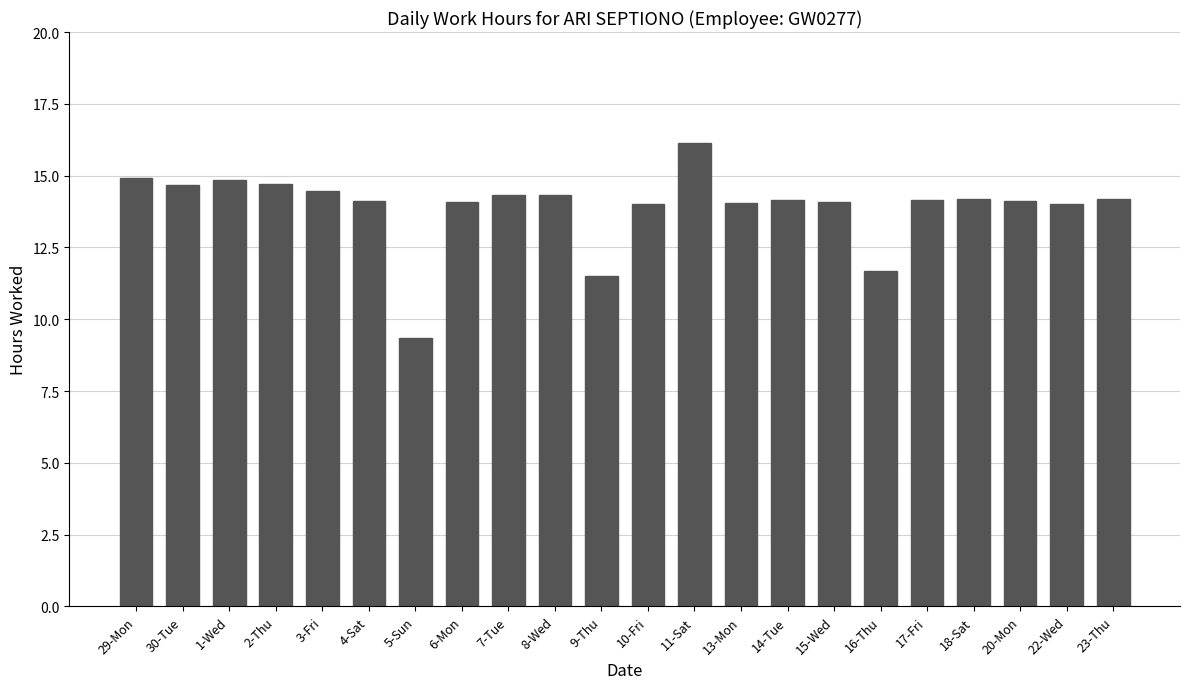

What is the difference between the maximum and minimum values?

6.8